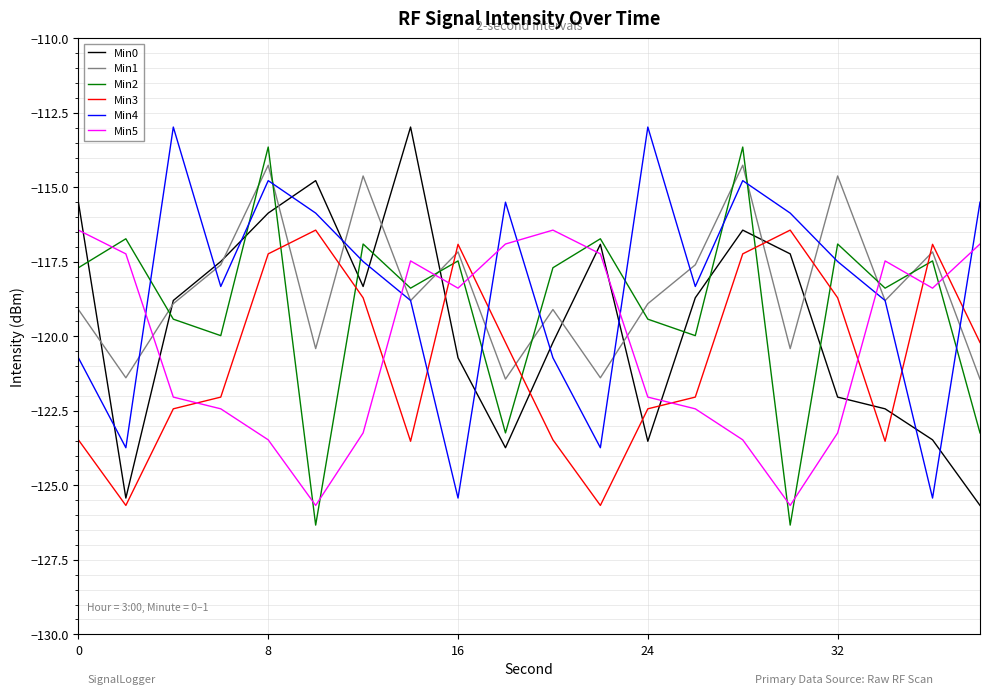

What is the difference between the maximum and minimum values in the Min2 series?

12.7